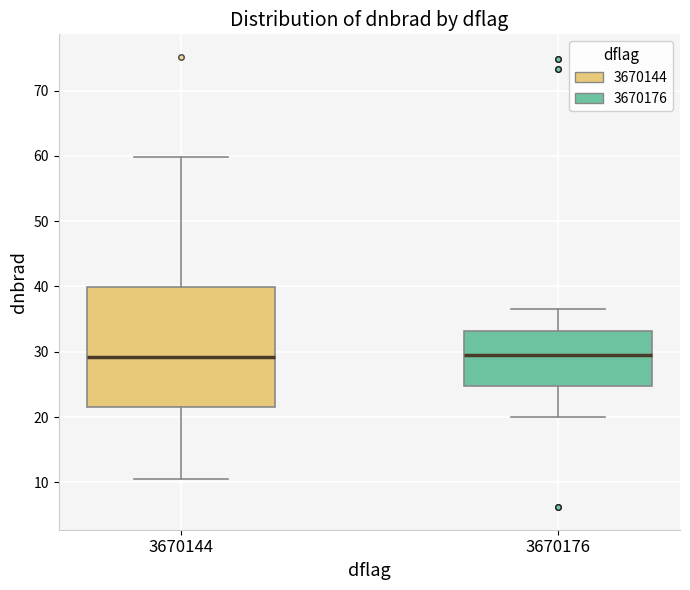

Reading left to right, read every box against the y-axis: the position of its median line, the range the box covers, and the ends of its whiskers. The values are not printed on the chart, so give them approximately, as read against the axis.

3670144: median 29, box 22 to 40, whiskers 10 to 60
3670176: median 30, box 25 to 33, whiskers 20 to 37